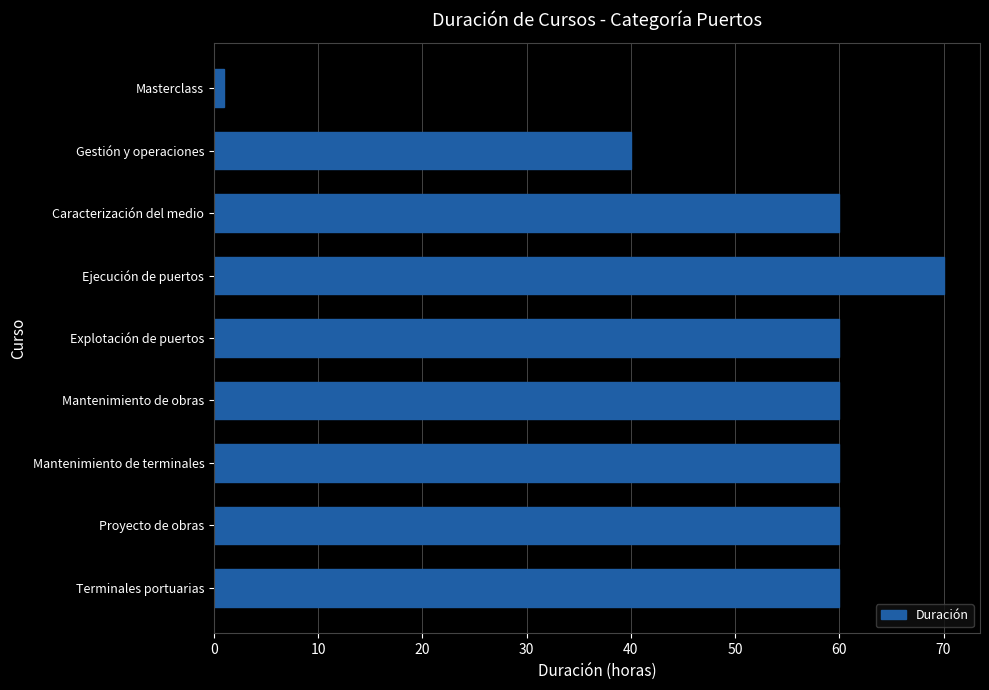

Reading top to bottom, list all the values displayed in this chart.

1	40	60	70	60	60	60	60	60